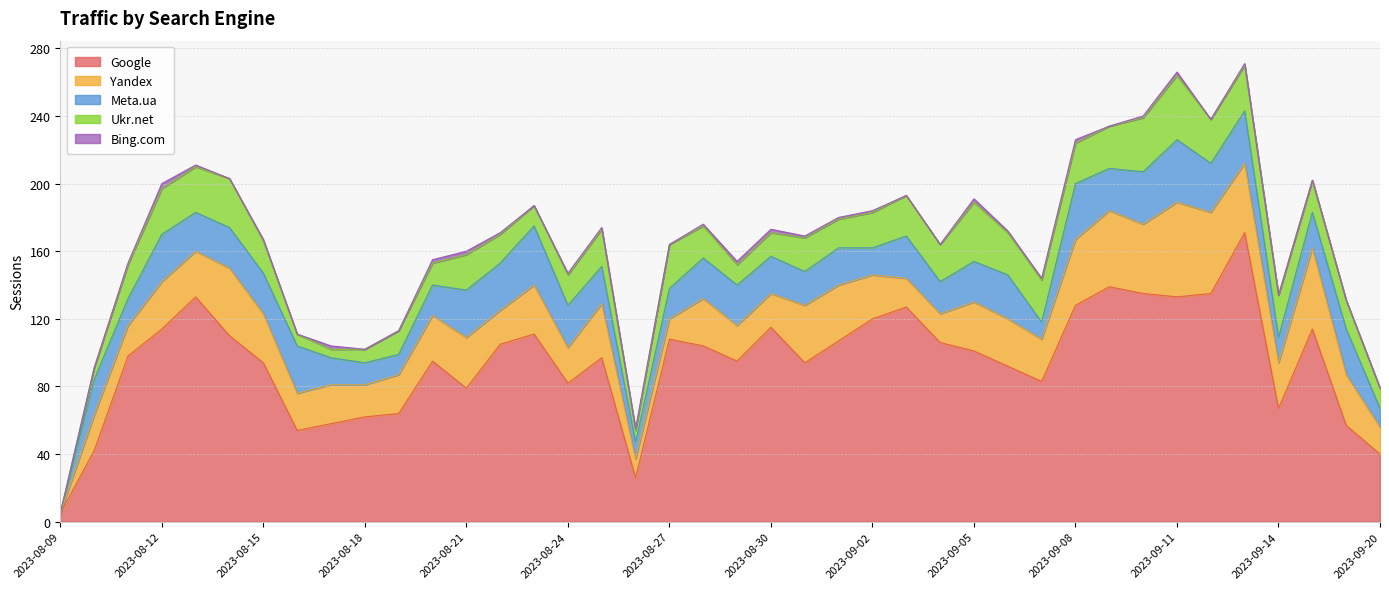

Does the chart display data point markers on the line(s)?

No